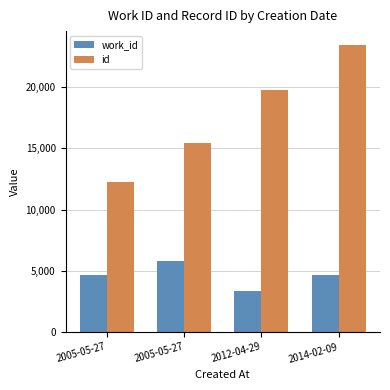

Which series has the largest total across all categories?

id